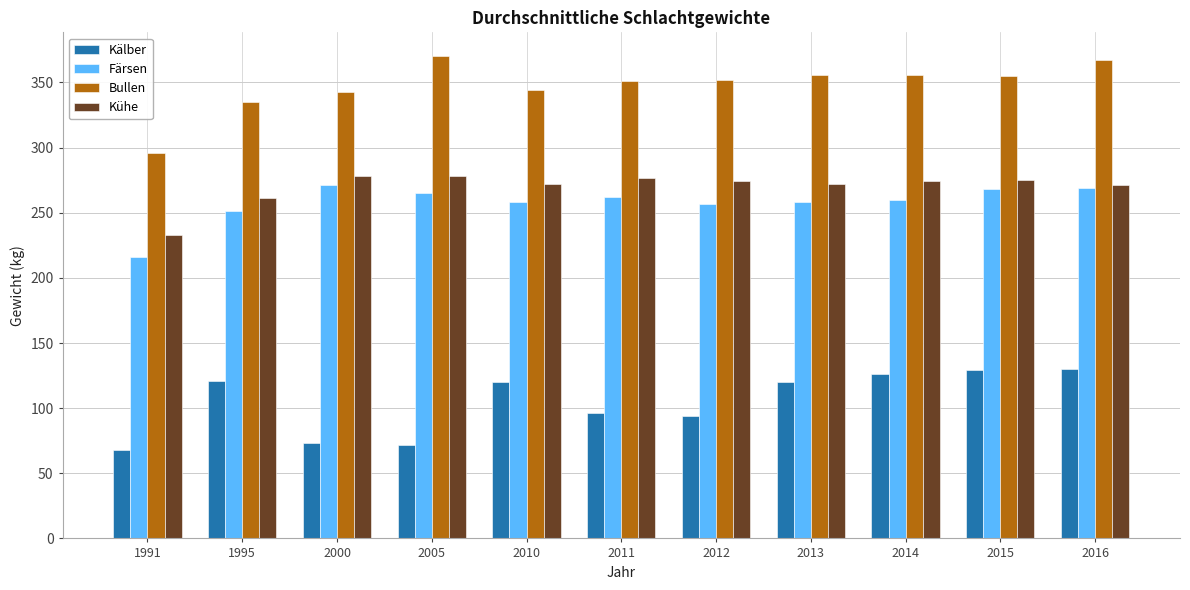

What is the maximum value shown in the chart?

370